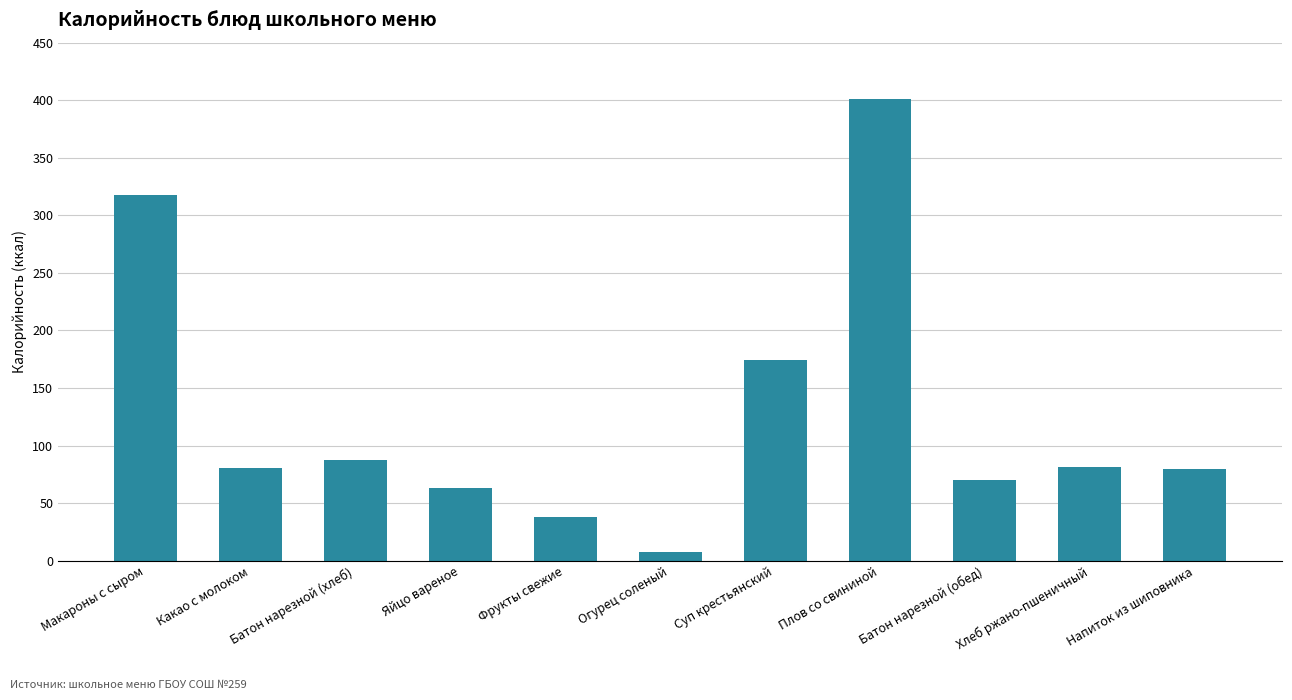

True or false: the data shows 63.0 at Яйцо вареное.

True